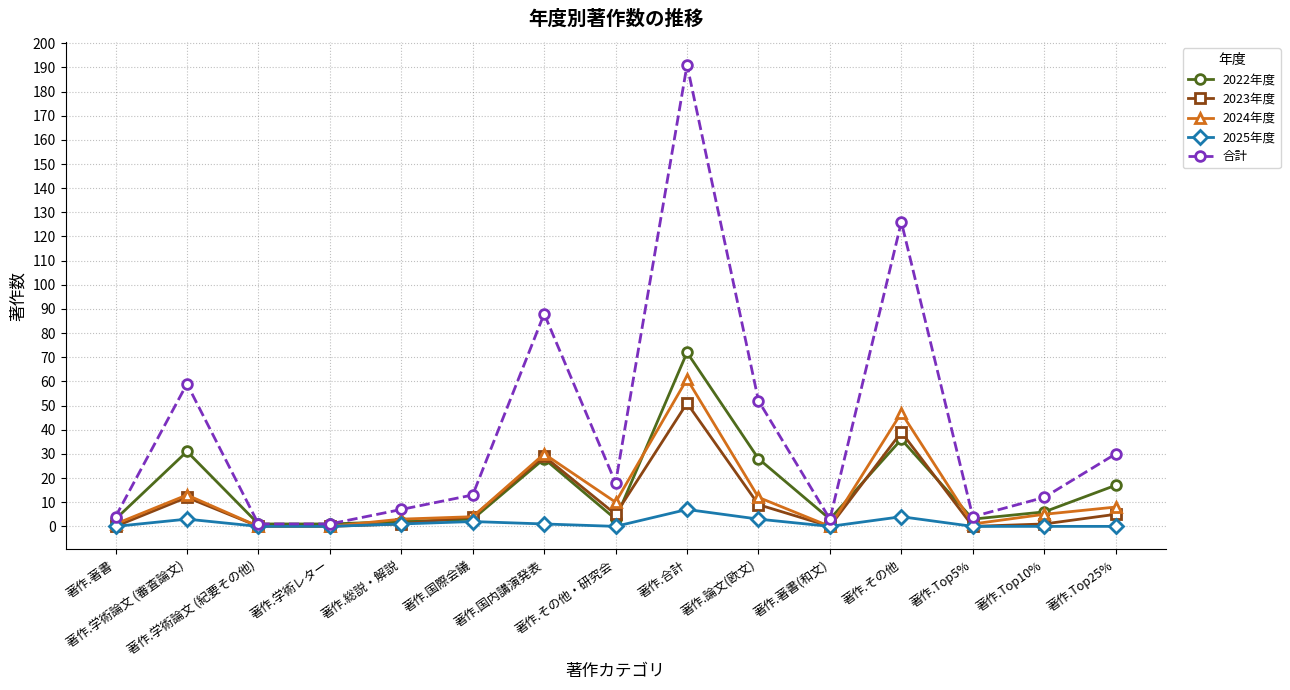

Which series has the widest spread of values?

合計